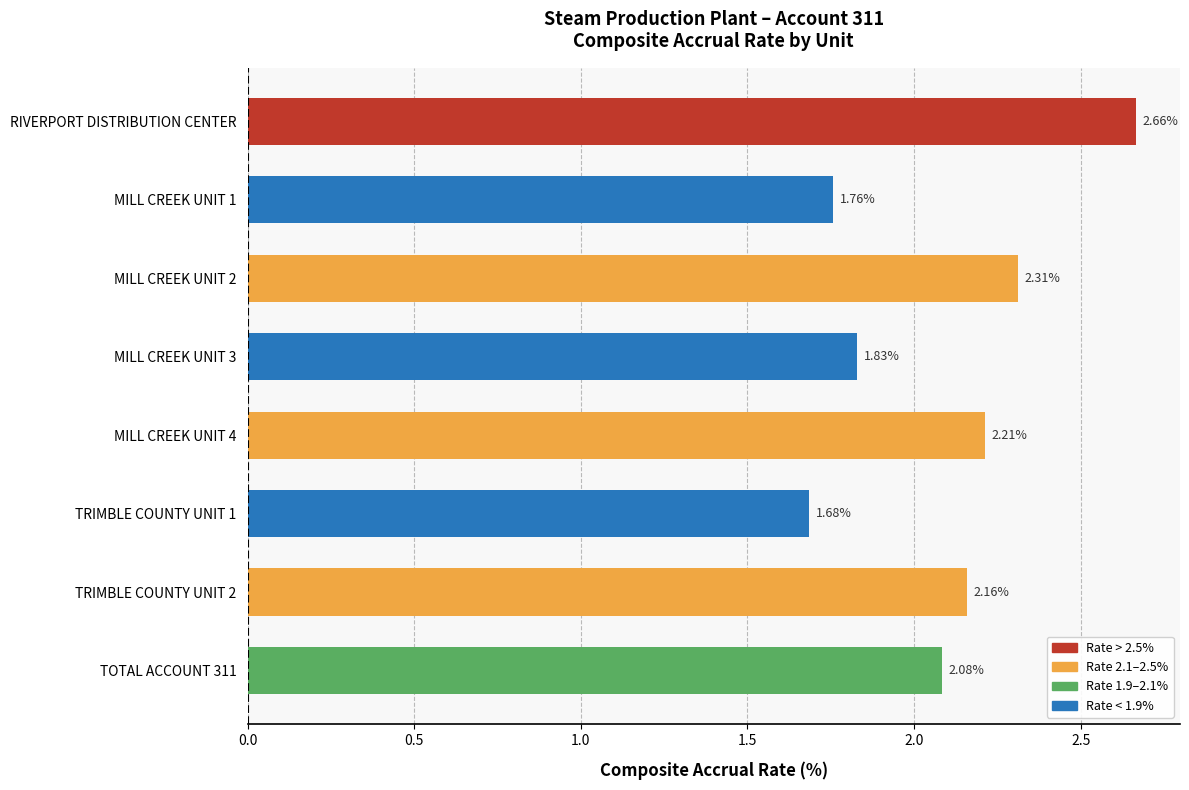

What is the change in value from MILL CREEK UNIT 3 to TRIMBLE COUNTY UNIT 2?

+0.3